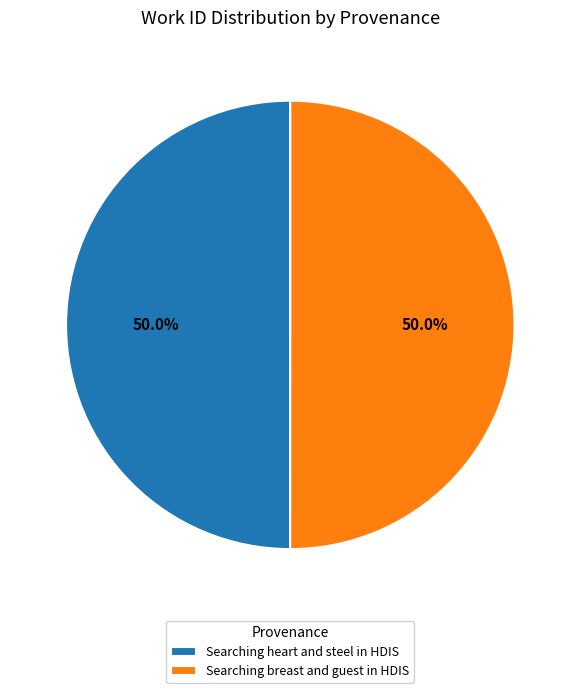

To the nearest percent, what percentage of the pie is Searching breast and guest in HDIS?

50%